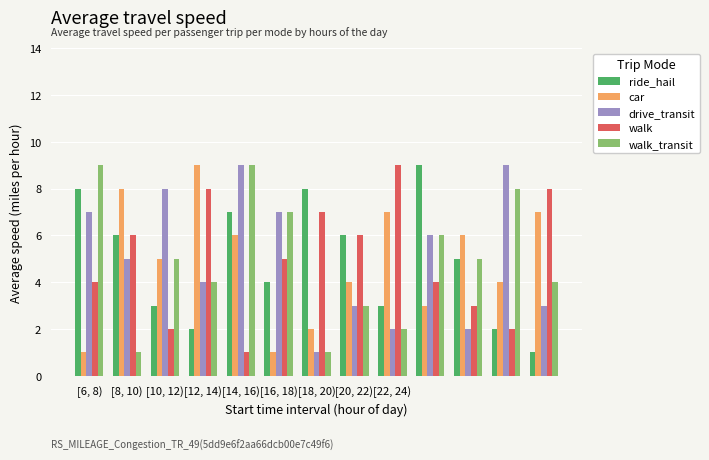

How many walk values are between 3 and 7?

7